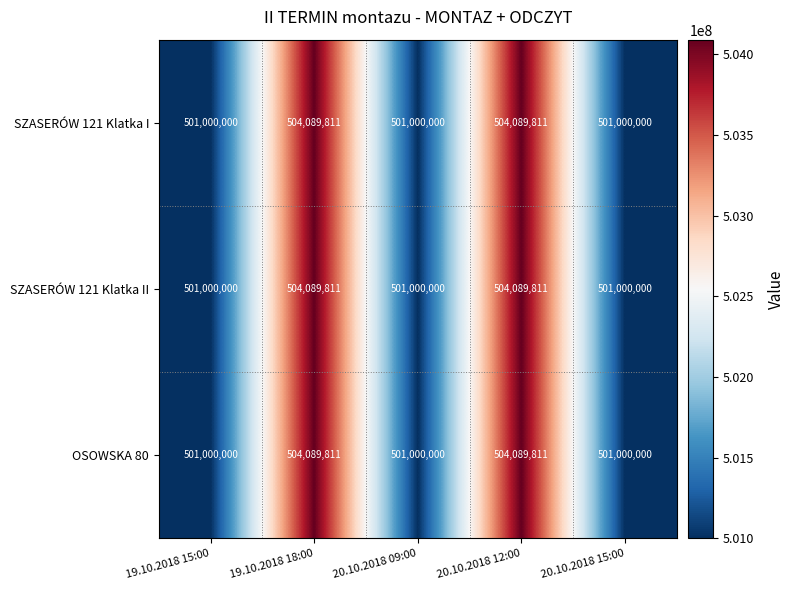

Is it true that SZASERÓW 121 Klatka II equals 501000000 at 19.10.2018 15:00?

True